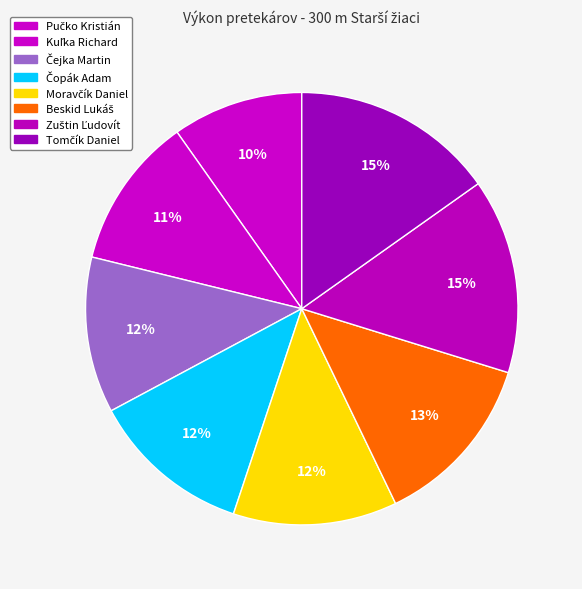

Does any single category account for the majority?

No